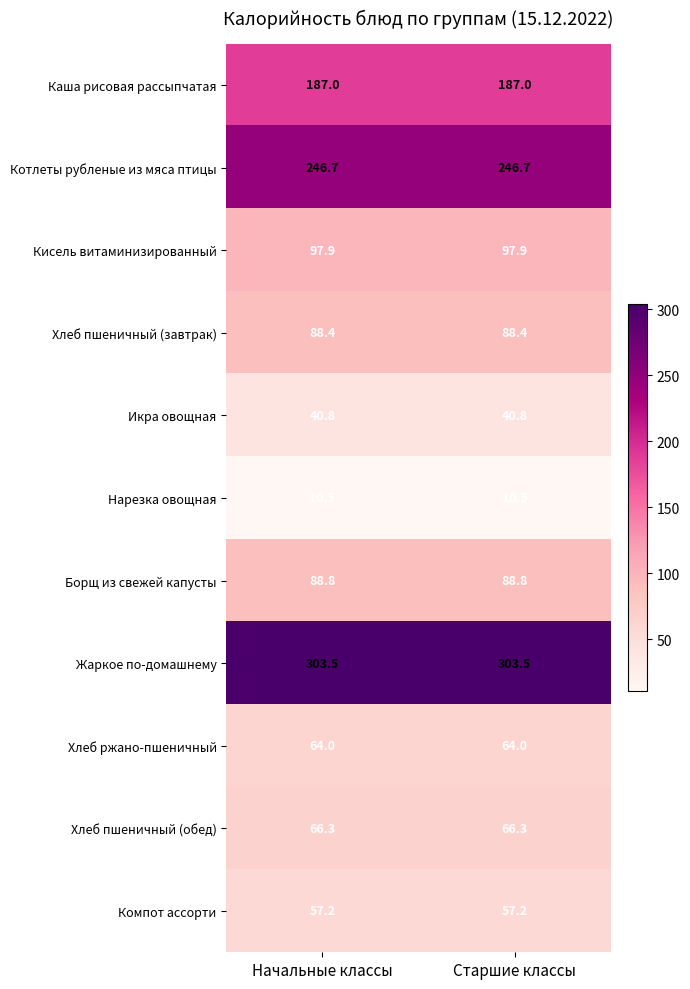

What is the sum of all Икра овощная values?

81.6